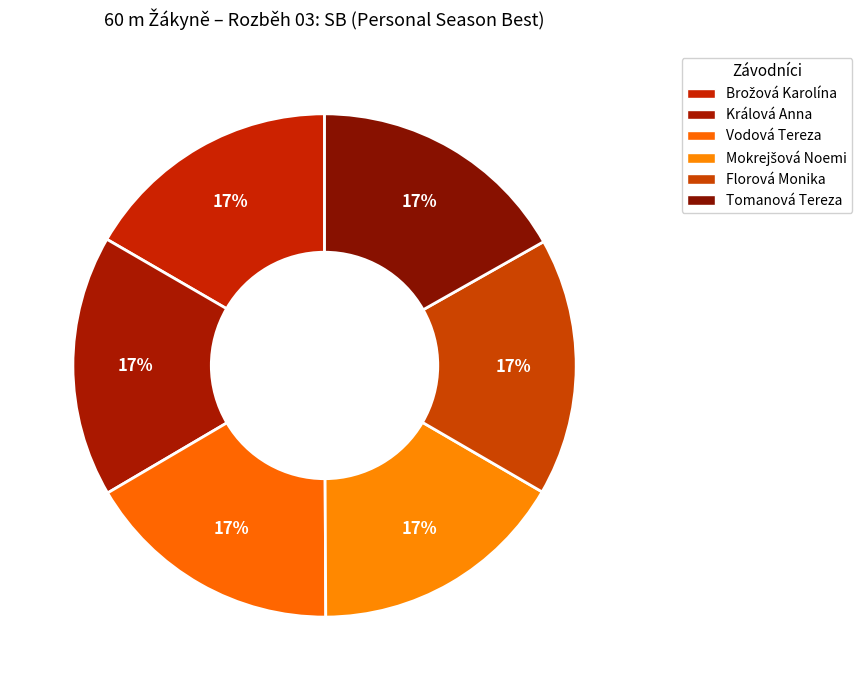

The Mokrejšová Noemi slice represents 8% of the pie. True or false?

False